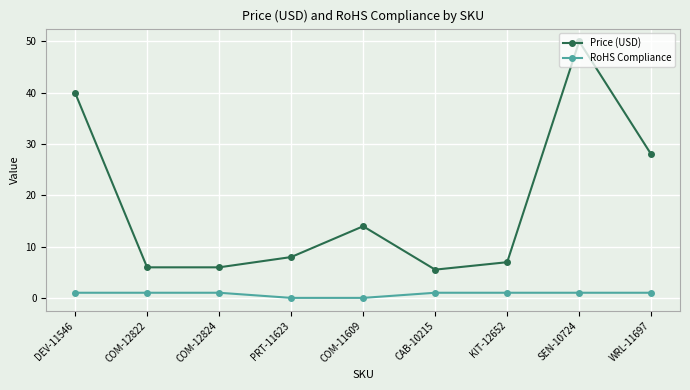

Rank the series by their maximum value, from lowest to highest.

RoHS Compliance, Price (USD)